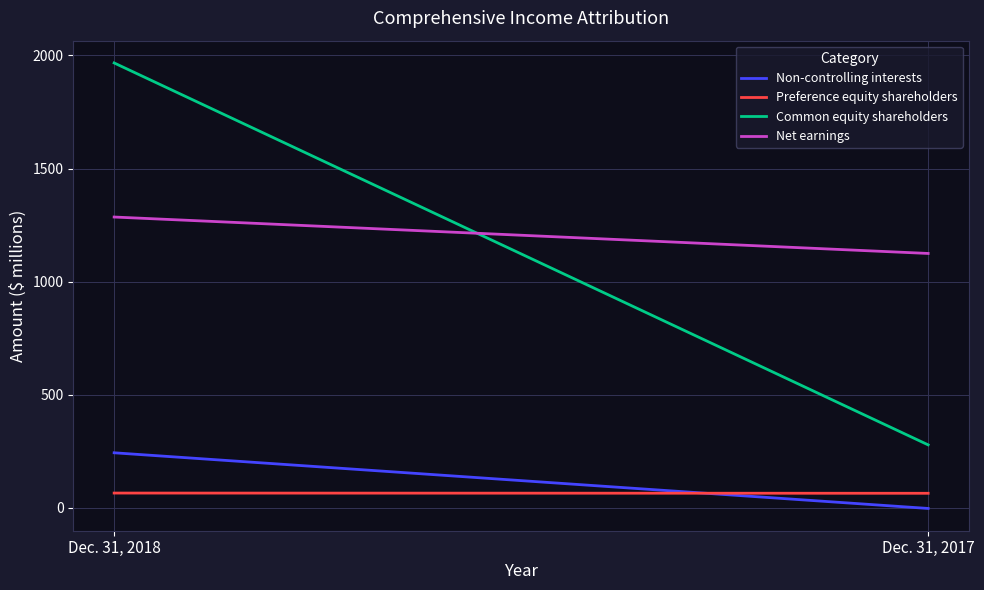

Which category has the highest value in the Non-controlling interests series?

Dec. 31, 2018